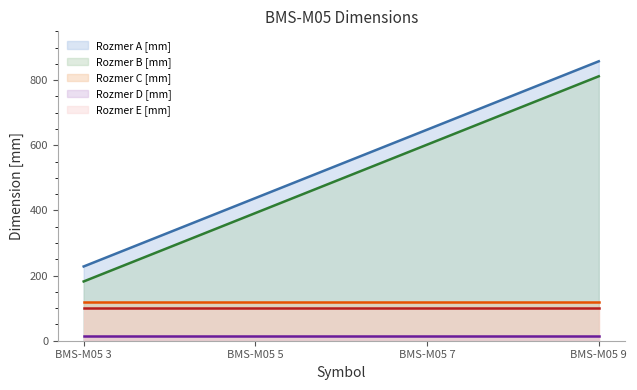

Reading right to left, transcribe all the data shown in this chart.

Rozmer A [mm]: BMS-M05 9=858	BMS-M05 7=648	BMS-M05 5=438	BMS-M05 3=228
Rozmer B [mm]: BMS-M05 9=812	BMS-M05 7=602	BMS-M05 5=392	BMS-M05 3=182
Rozmer C [mm]: BMS-M05 9=120	BMS-M05 7=120	BMS-M05 5=120	BMS-M05 3=120
Rozmer D [mm]: BMS-M05 9=15	BMS-M05 7=15	BMS-M05 5=15	BMS-M05 3=15
Rozmer E [mm]: BMS-M05 9=100	BMS-M05 7=100	BMS-M05 5=100	BMS-M05 3=100